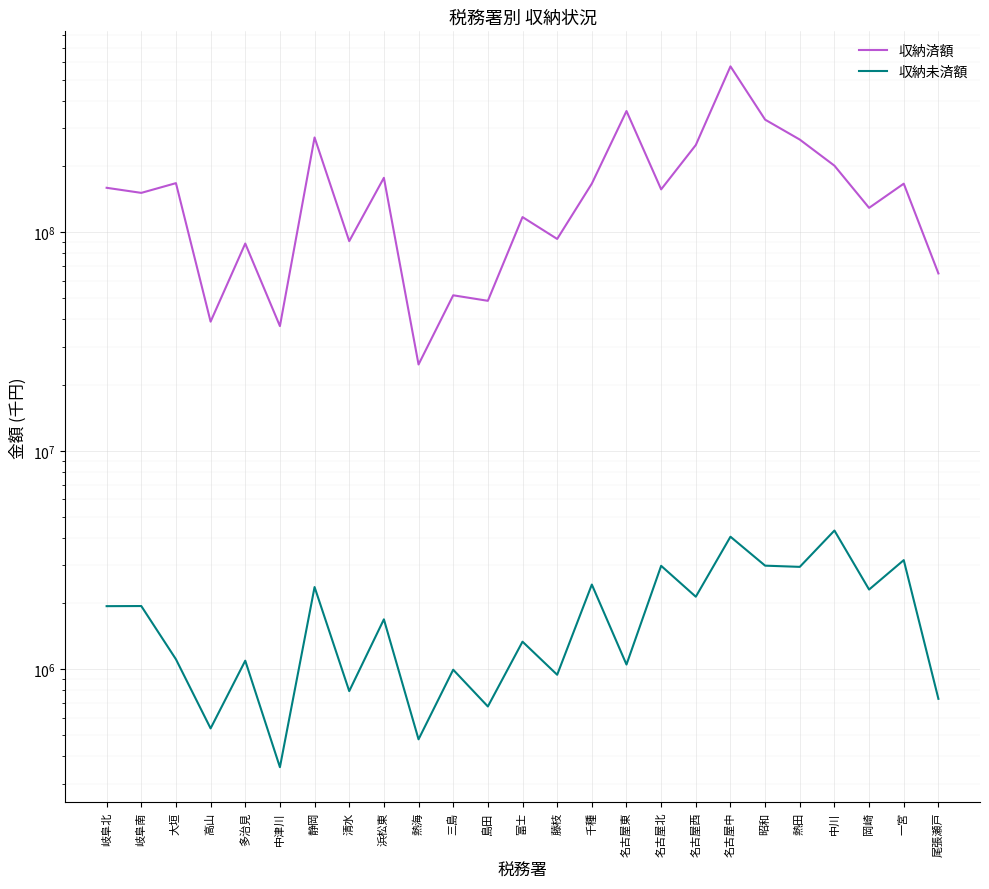

What is the difference between the highest and lowest values at 名古屋西?

248622950